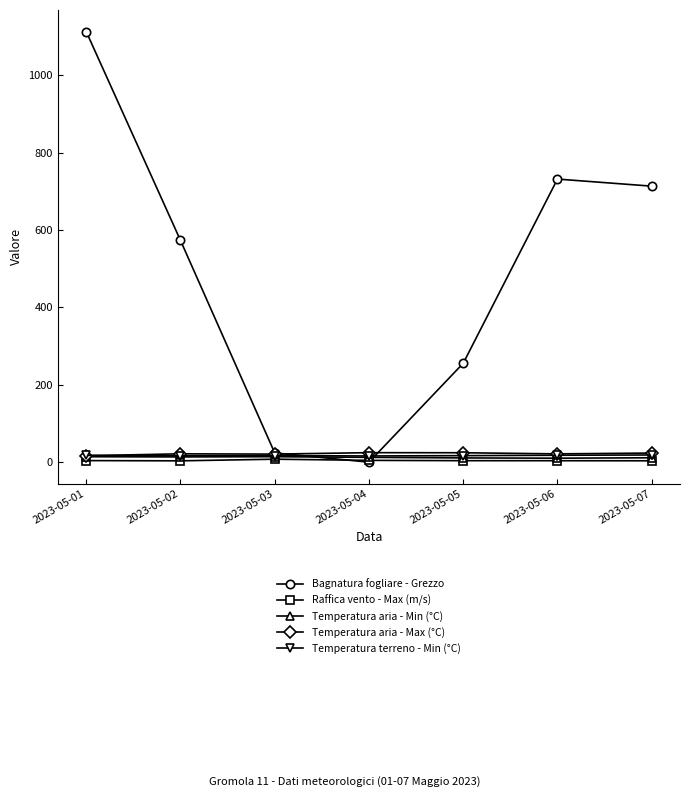

What is the greatest value displayed?

1113.5